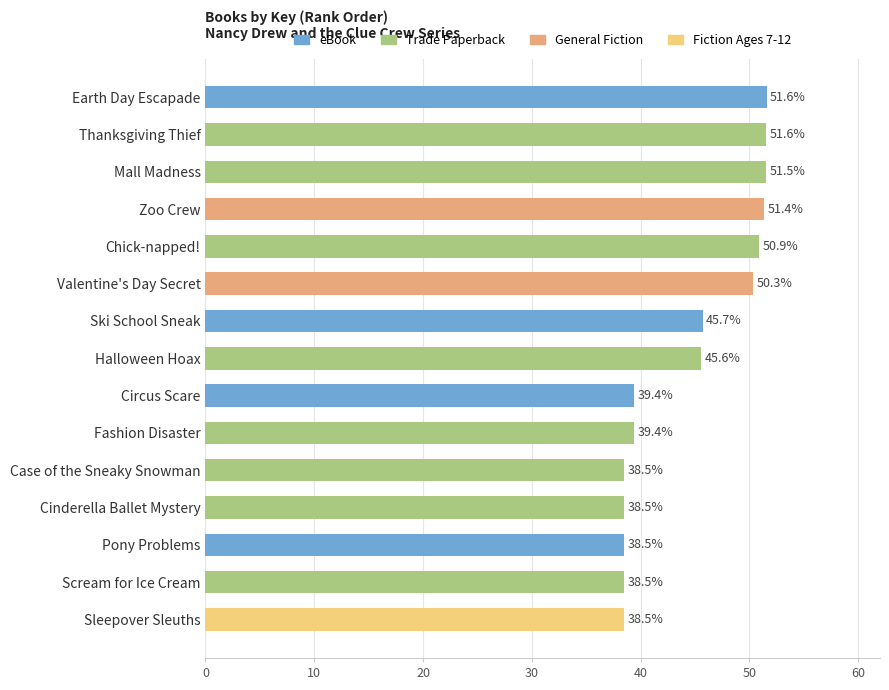

What is the sum of all values?

669.9